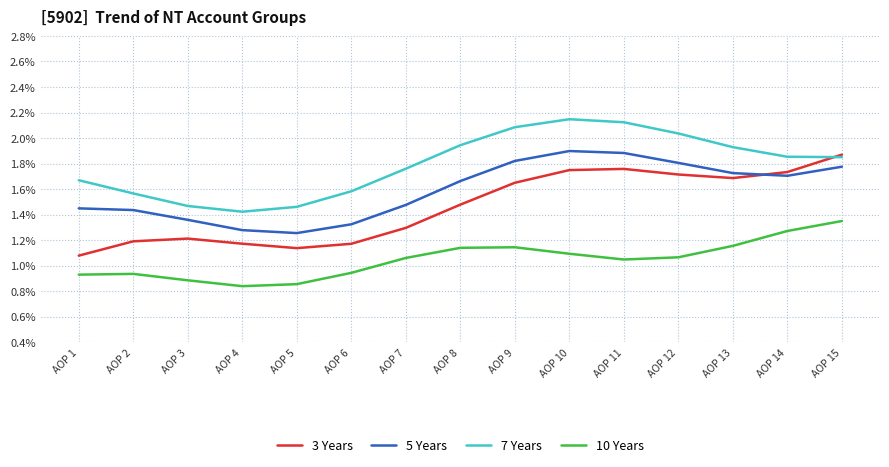

Rank the series at AOP 10 from lowest to highest value.

10 Years, 3 Years, 5 Years, 7 Years